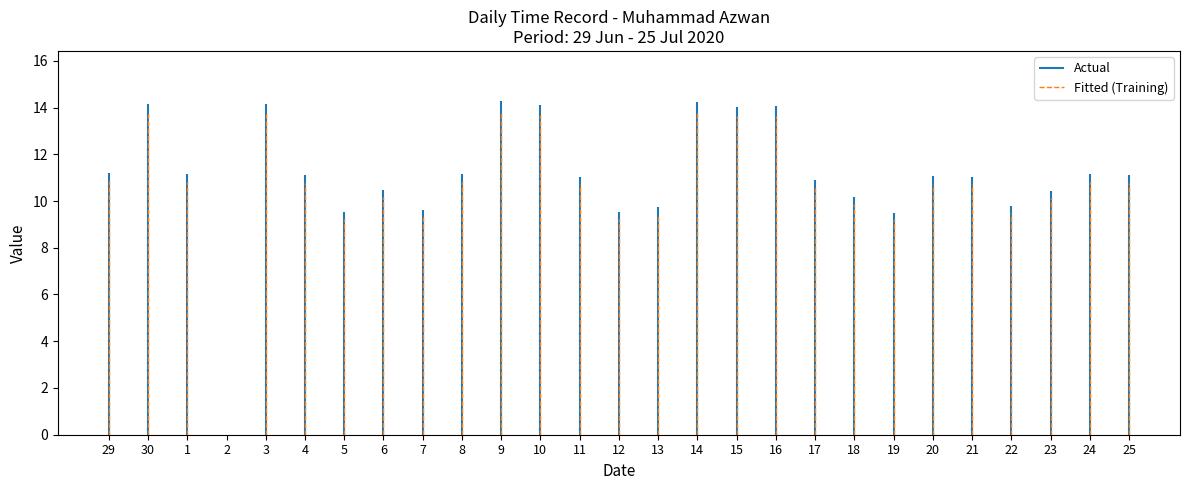

True or false: Actual has a value of -5.3 at 29.

False